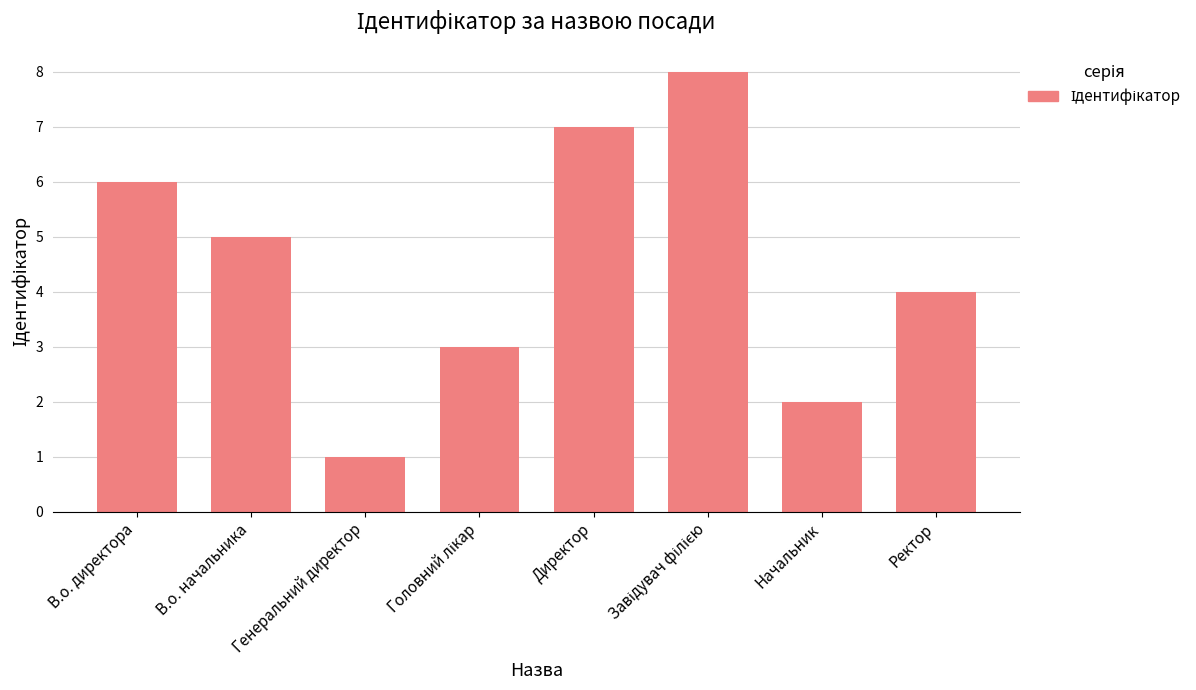

What is the sum of all values?

36